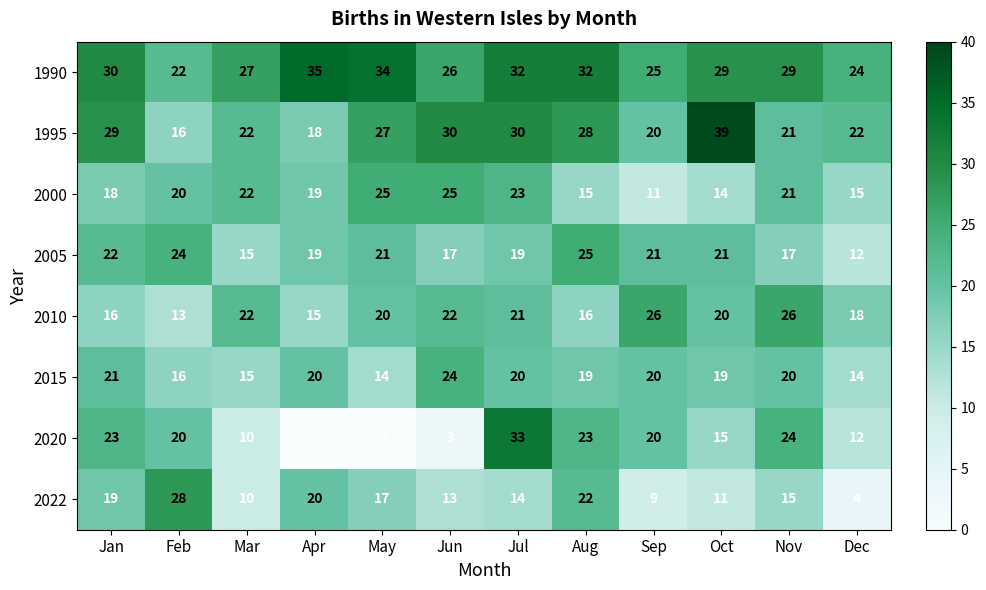

The value of 1995 at Aug is 28. True or false?

True